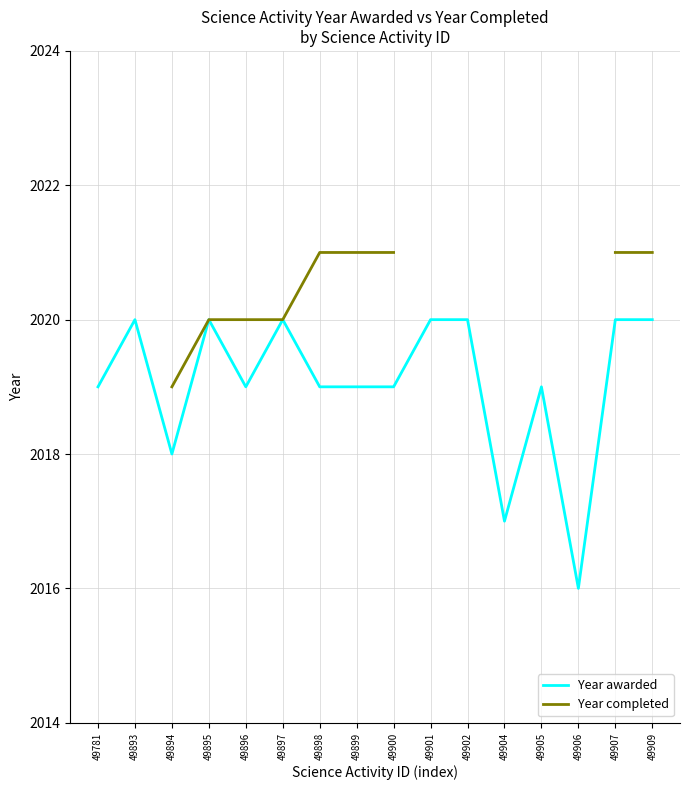

Is the value of Year awarded at 49895 greater than the value of Year completed at 49901?

No